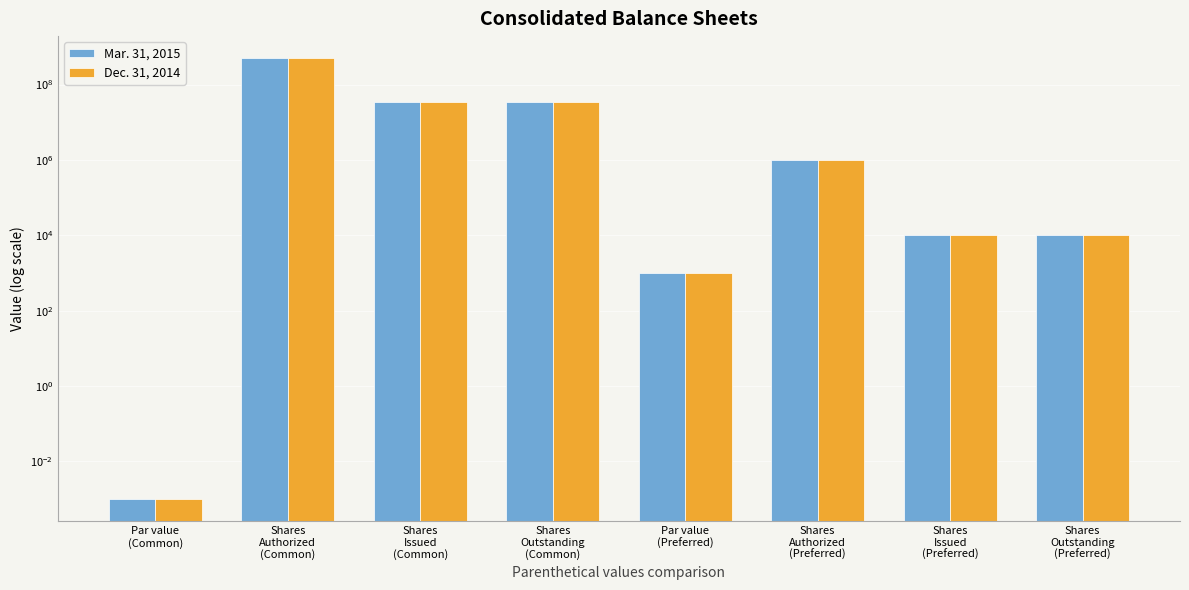

Reading right to left, what are all the values shown in this chart?

Mar. 31, 2015: 10000.0	10000.0	1000000.0	1000.0	33609212.0	33609212.0	500000000.0	0.0
Dec. 31, 2014: 10000.0	10000.0	1000000.0	1000.0	33609212.0	33609212.0	500000000.0	0.0